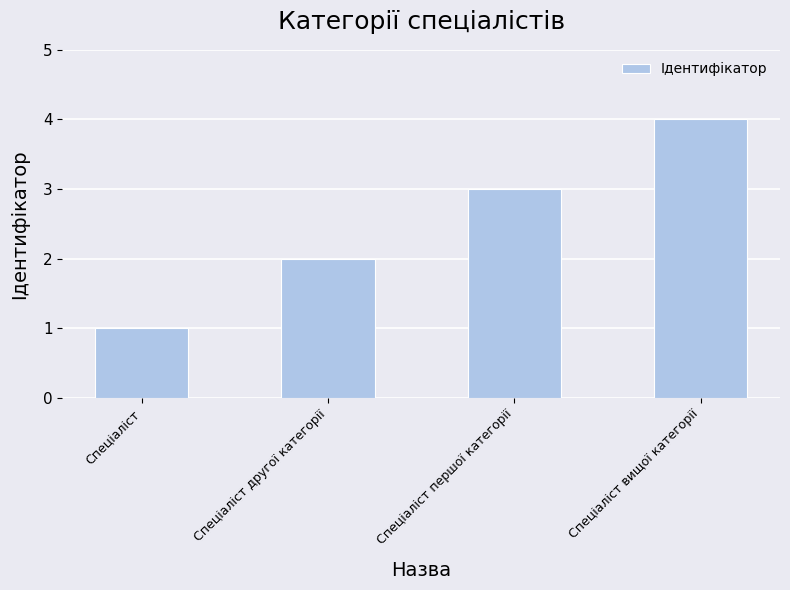

What is the difference between the second highest and minimum values?

2